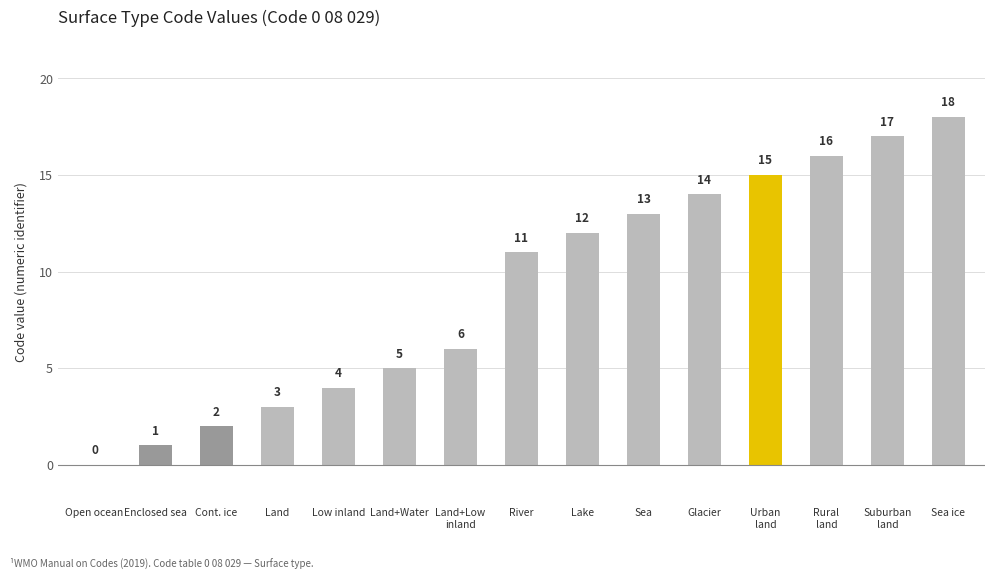

What is the maximum value shown in the chart?

18